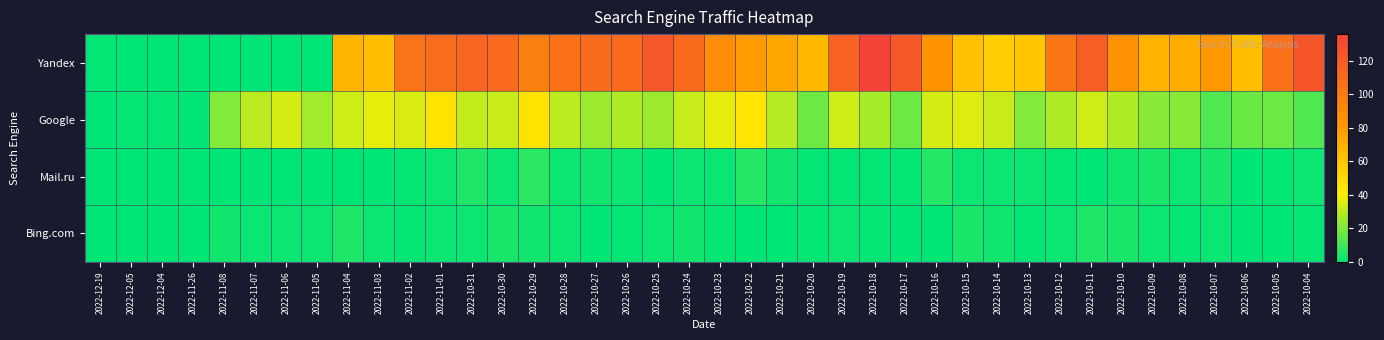

Which series has the largest total across all categories?

Yandex